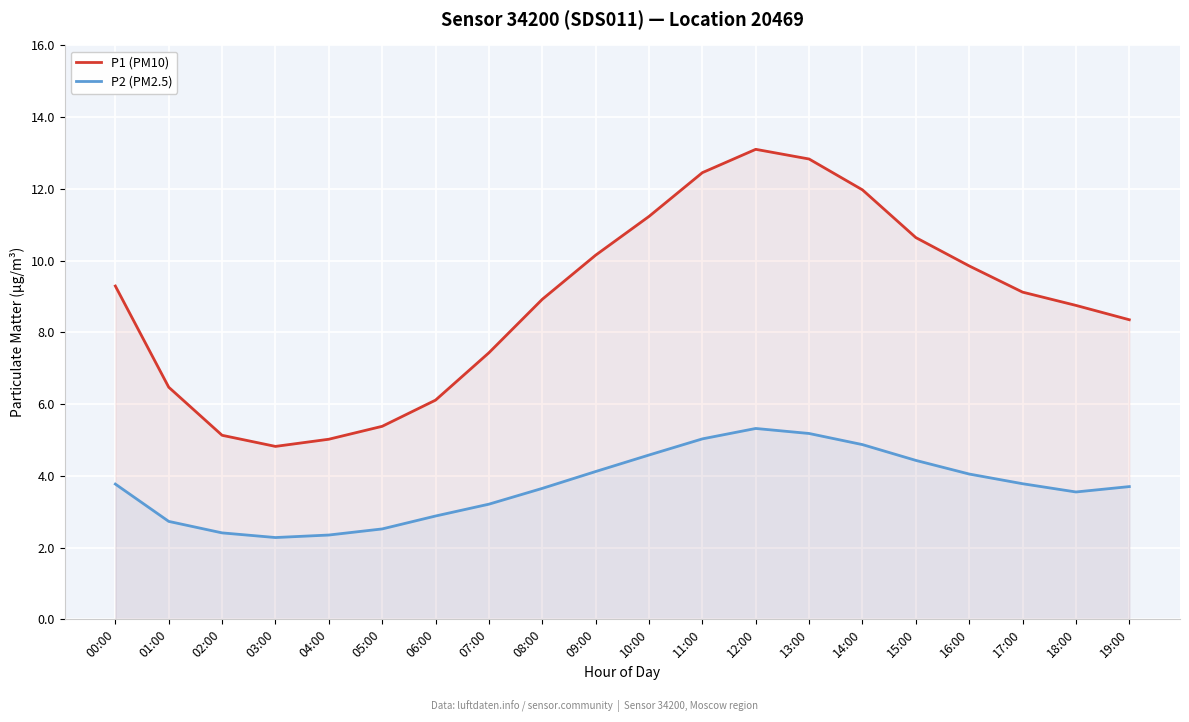

What are all the series names shown in the legend?

P1 (PM10), P2 (PM2.5)